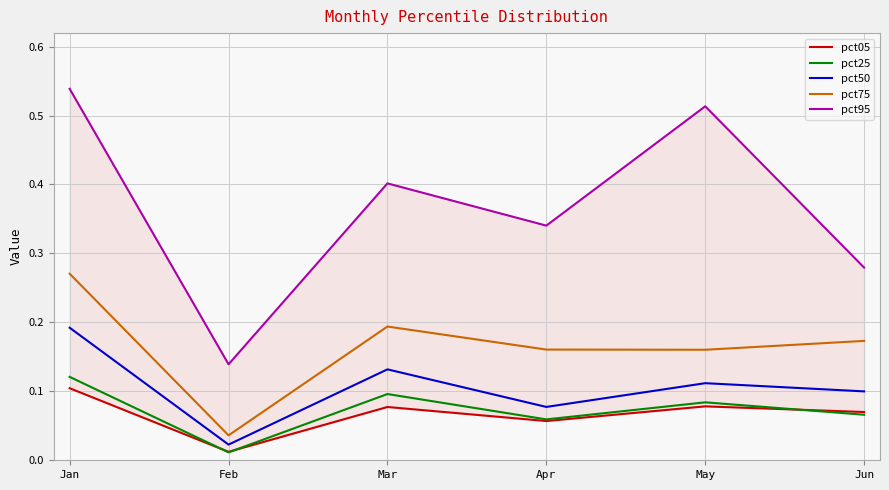

What are all the series names shown in the legend?

pct05, pct25, pct50, pct75, pct95